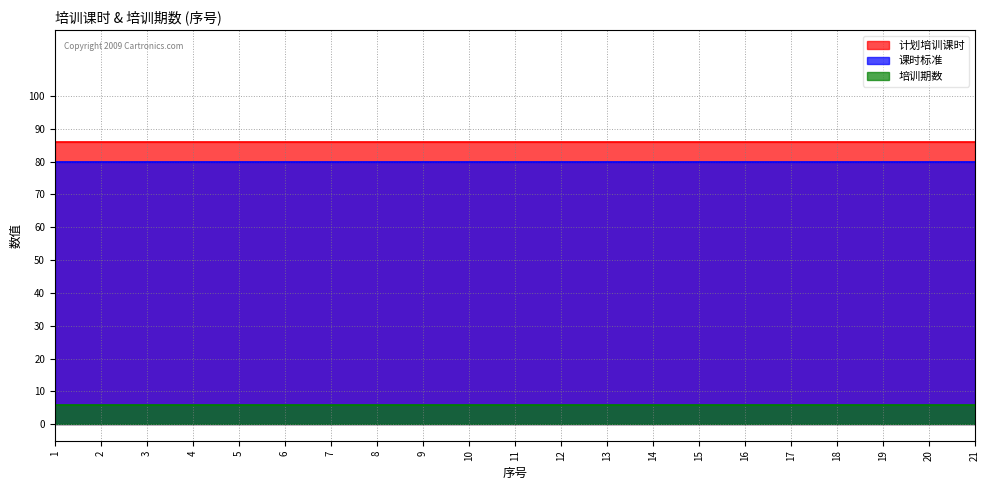

True or false: 计划培训课时 has a value of 58 at 3.

False